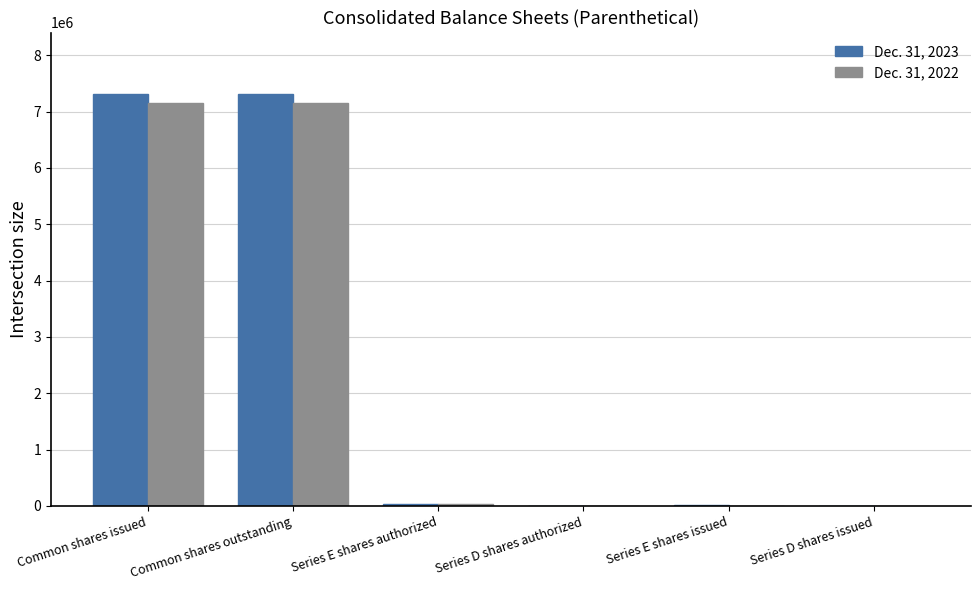

Is it true that Dec. 31, 2023 equals 7306663 at Common shares issued?

True